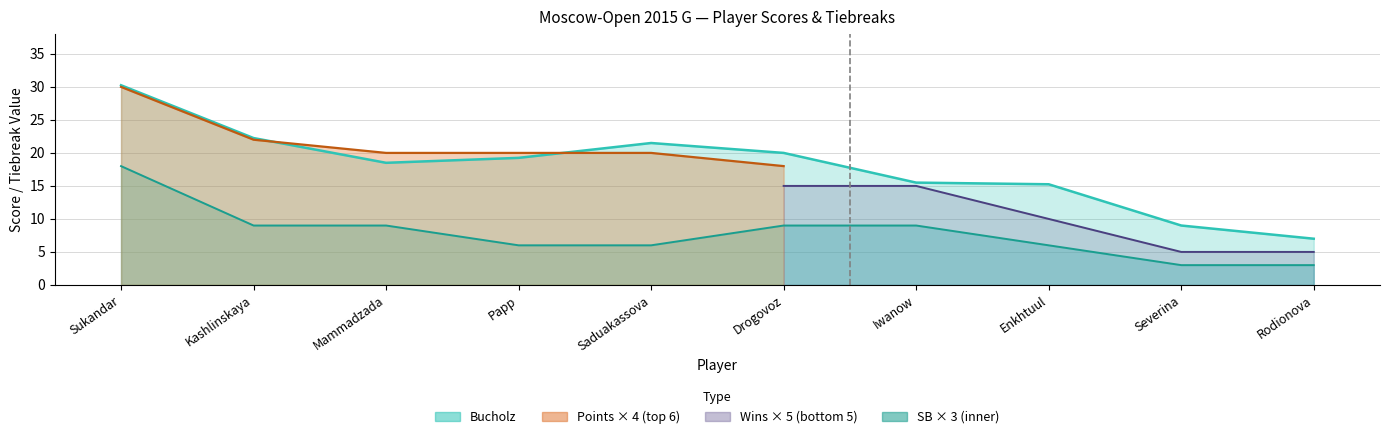

How many SonnebornBerger values are between 6 and 9?

7